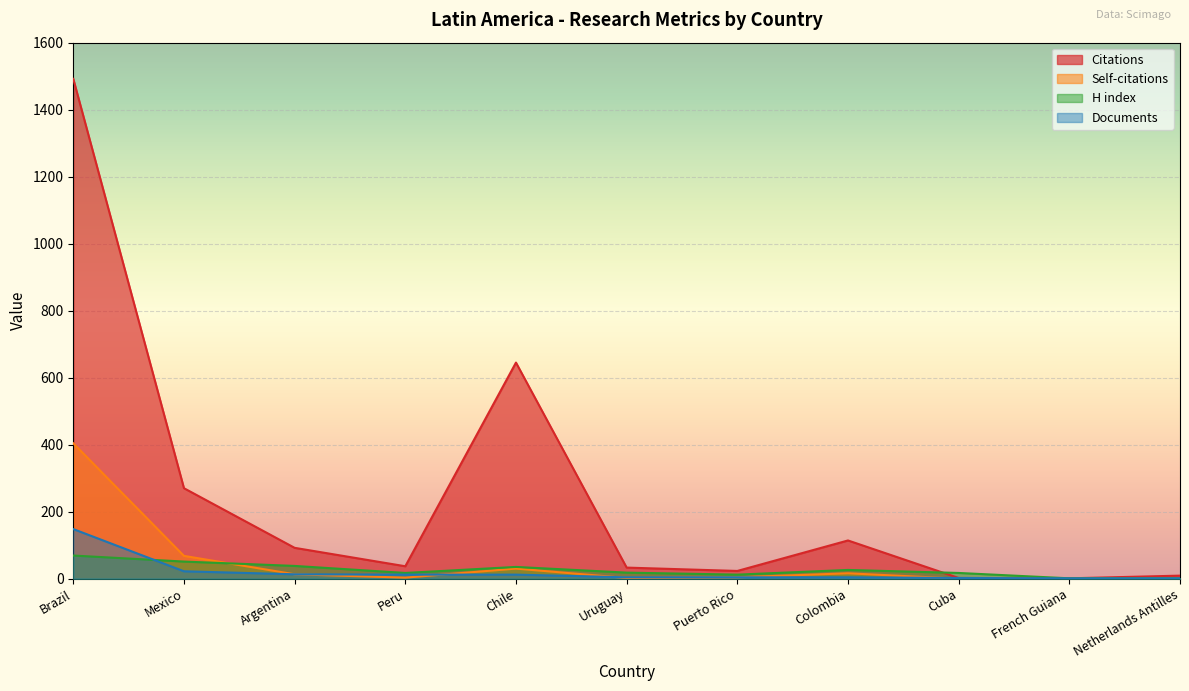

True or false: Self-citations has more than 2 points higher than both neighbors.

False